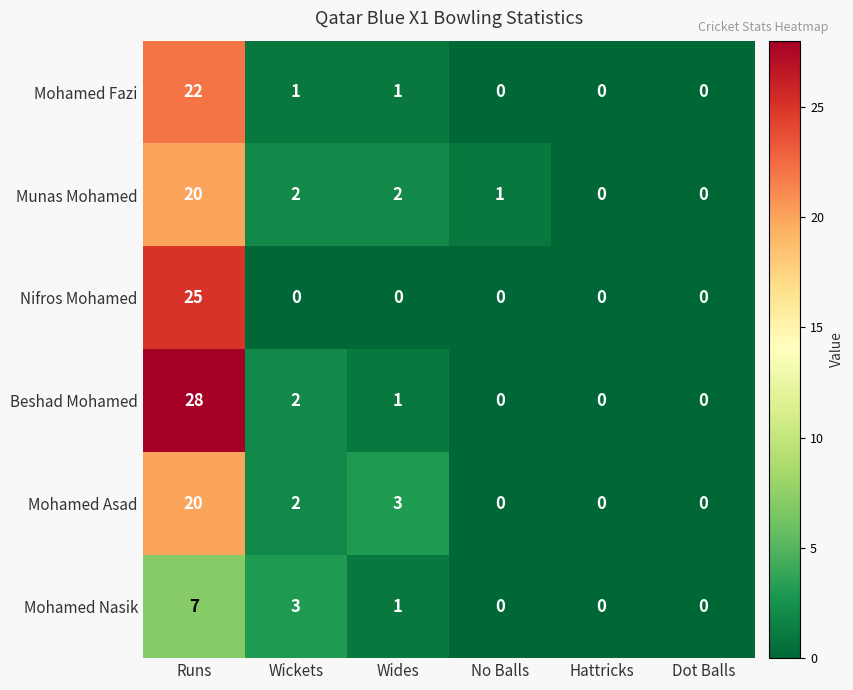

True or false: Beshad Mohamed has a value of -16 at Dot Balls.

False